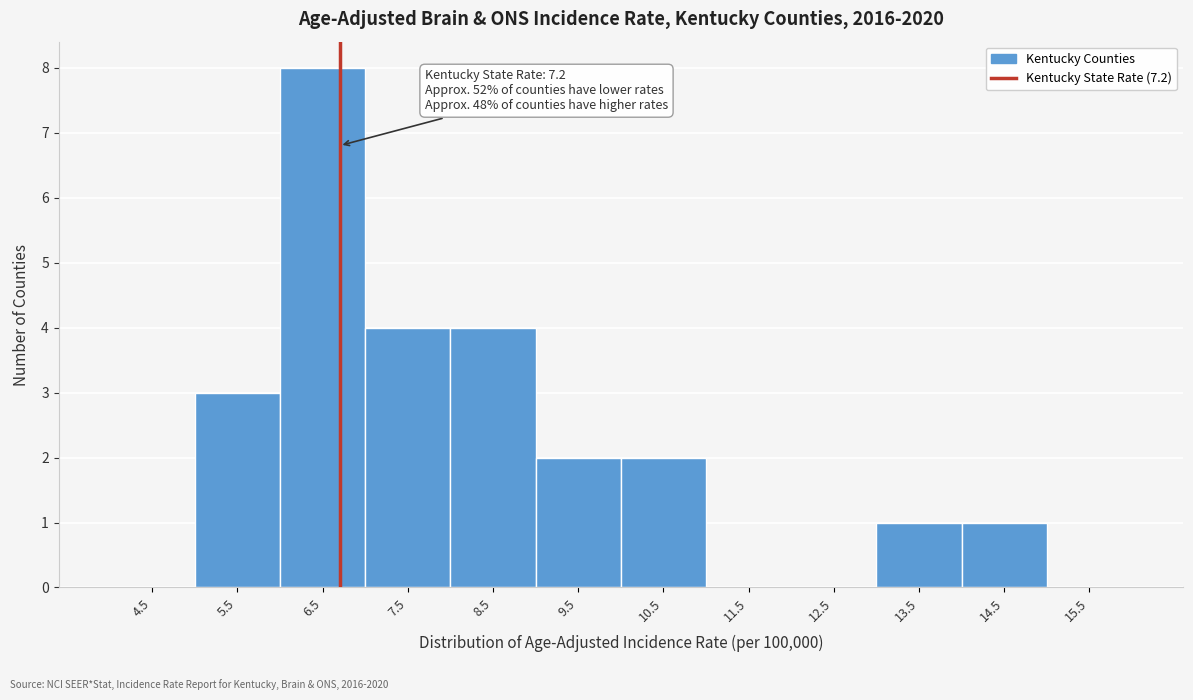

Reading right to left, what are all the values shown in this chart?

15.5=0	14.5=1	13.5=1	12.5=0	11.5=0	10.5=2	9.5=2	8.5=4	7.5=4	6.5=8	5.5=3	4.5=0